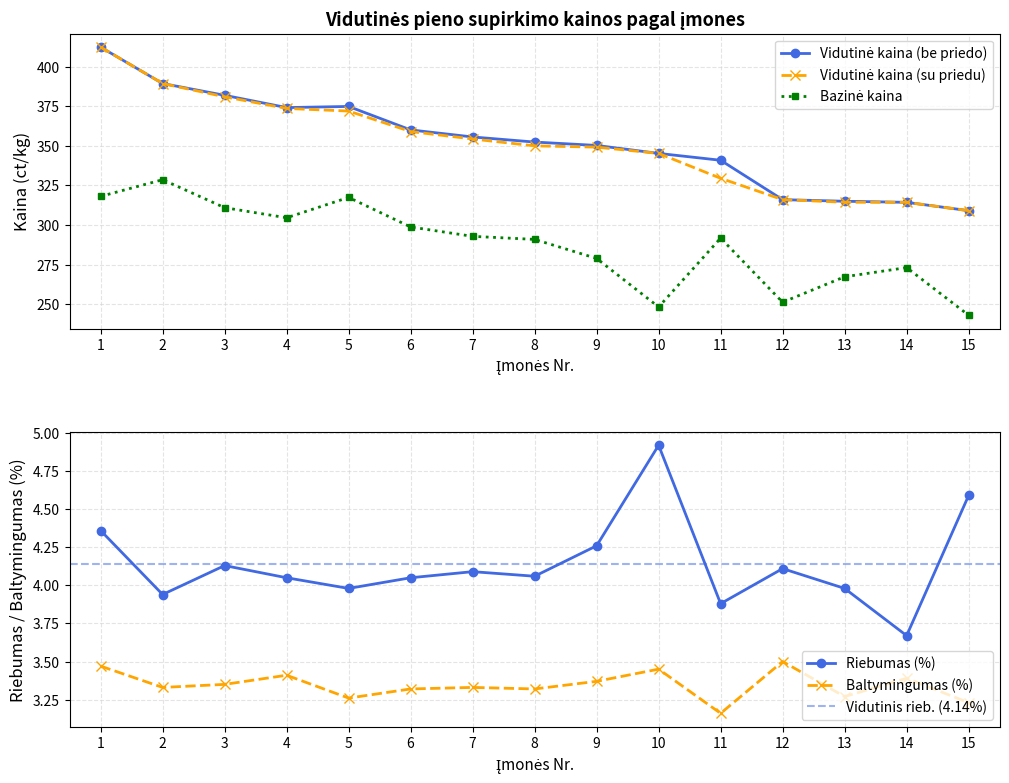

Between 12 and 11, which is larger?

11